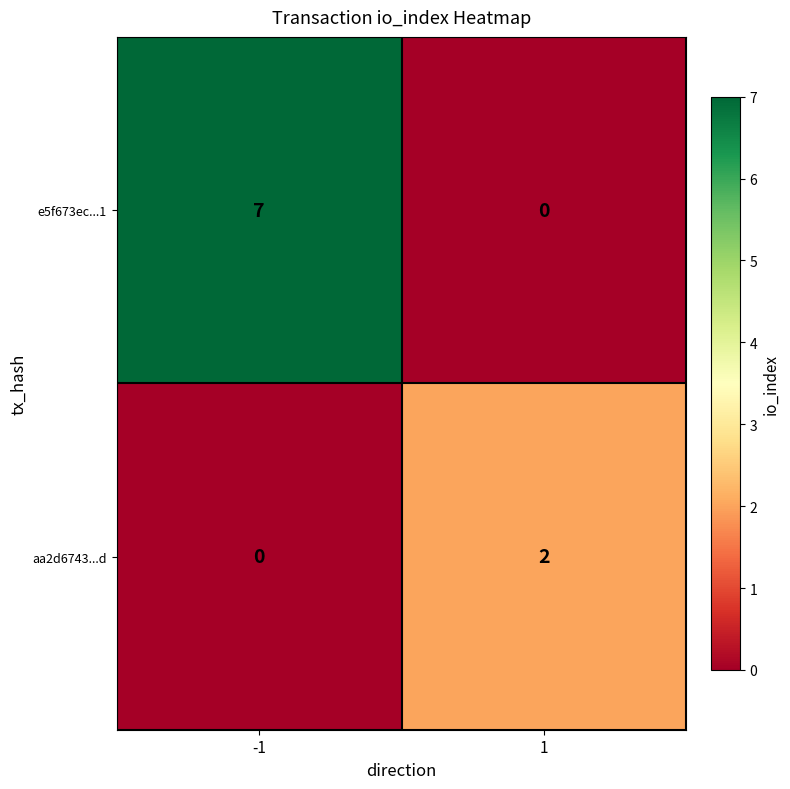

True or false: e5f673ec...1 has a value of -2 at 1.

False